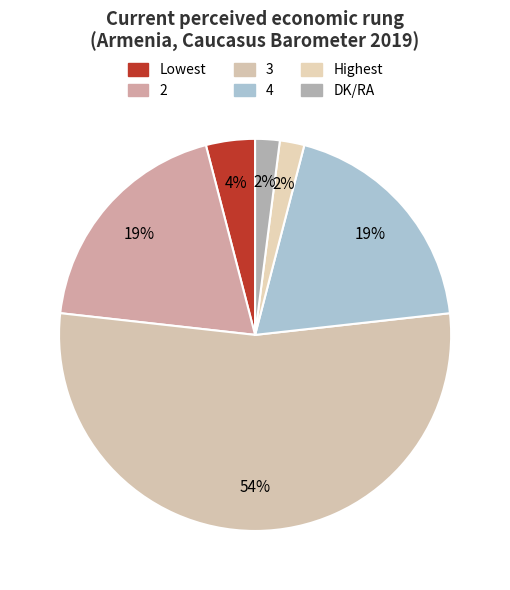

Is there a majority slice in this chart?

Yes